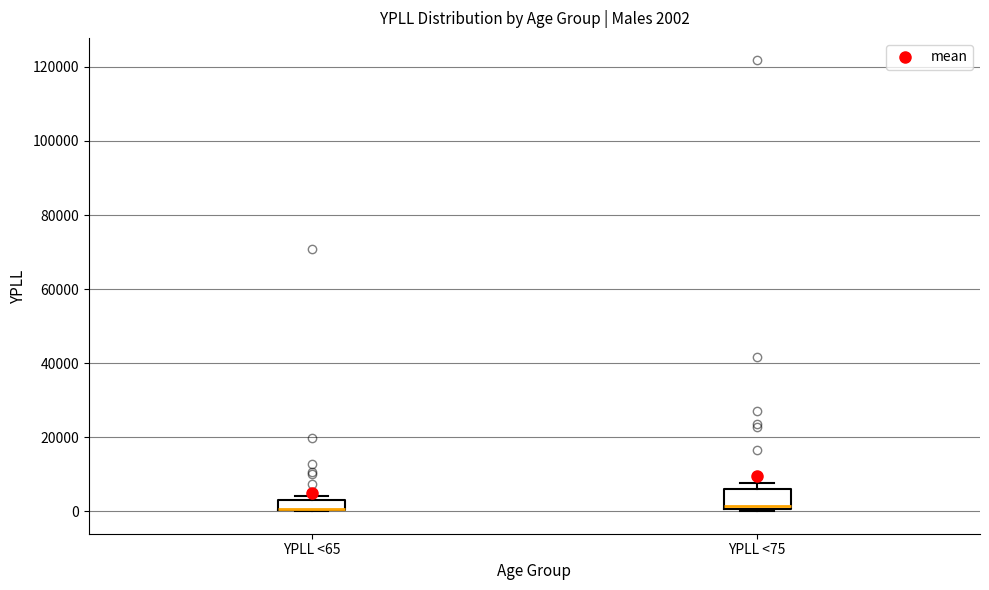

Comparing the boxes themselves (not the whiskers), which one is the tallest?

YPLL <75